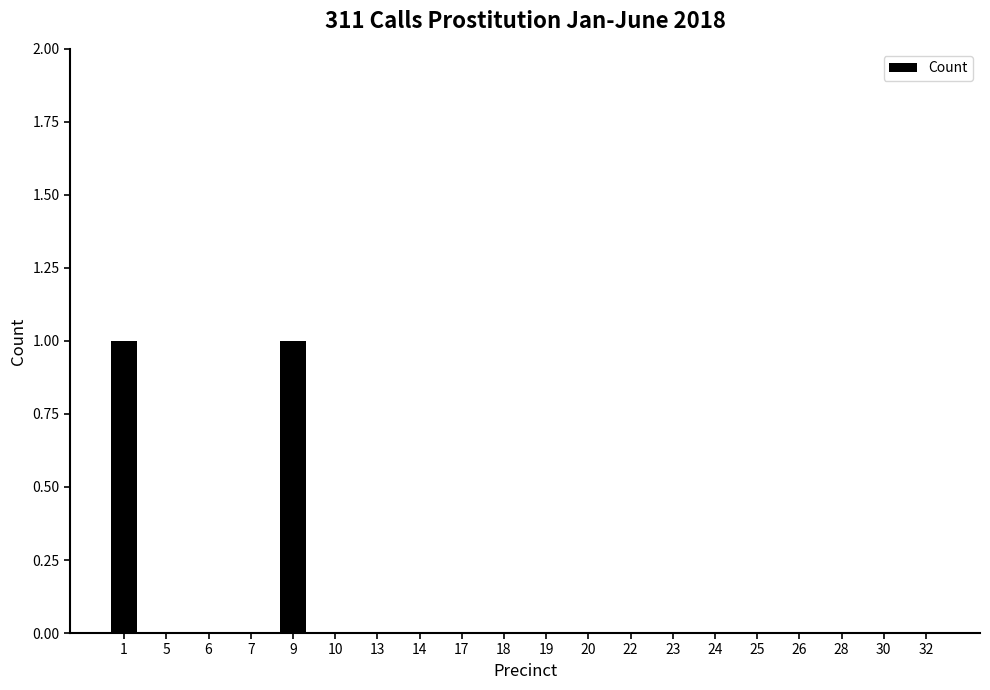

Which has a higher value, 9 or 14?

9